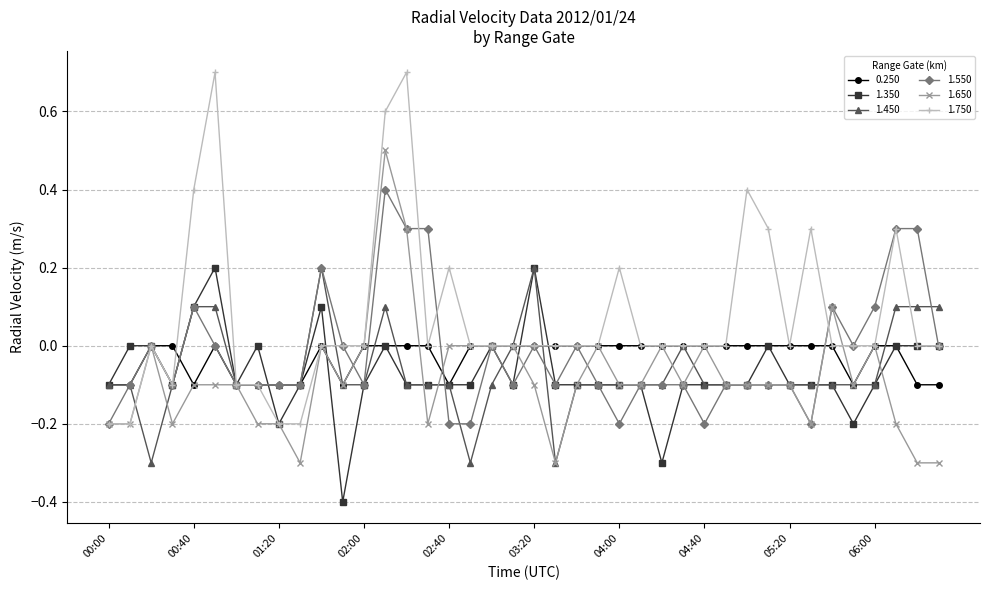

Count the 1.450 values in the range 0 to 1.

10